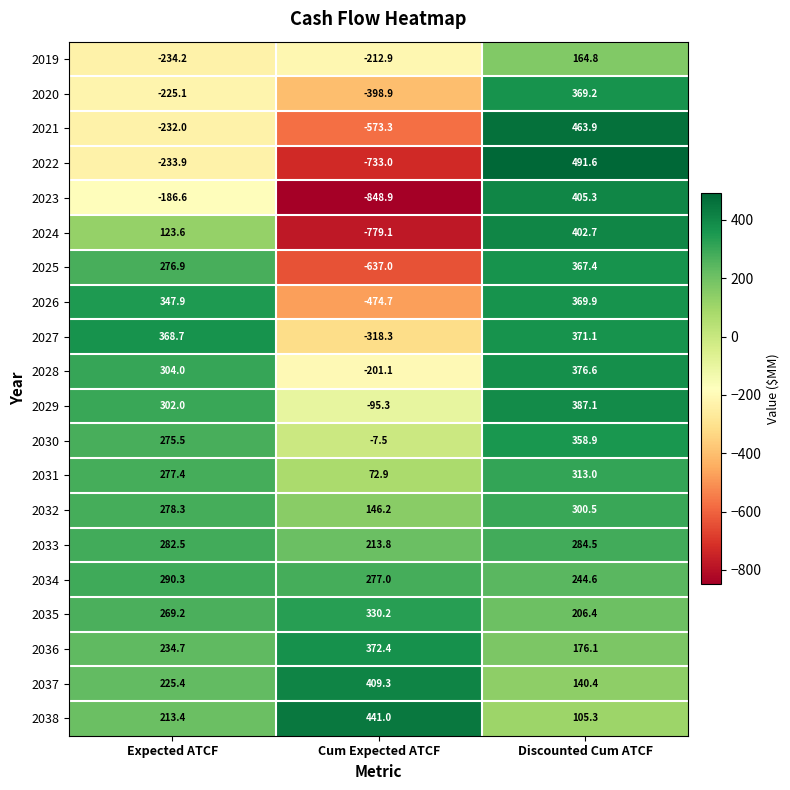

How many series are shown in this chart?

20